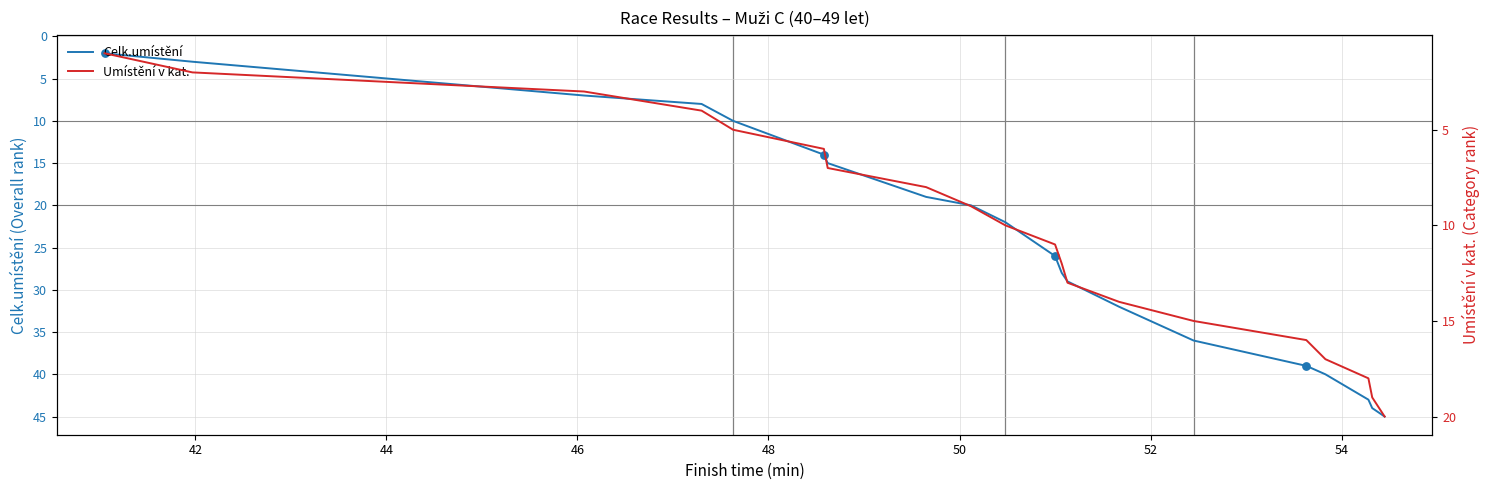

What is the maximum value for Celk.umístění?

45